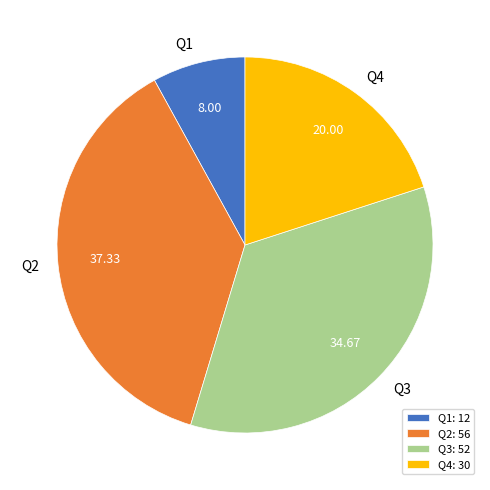

Count the number of slices in the pie.

4